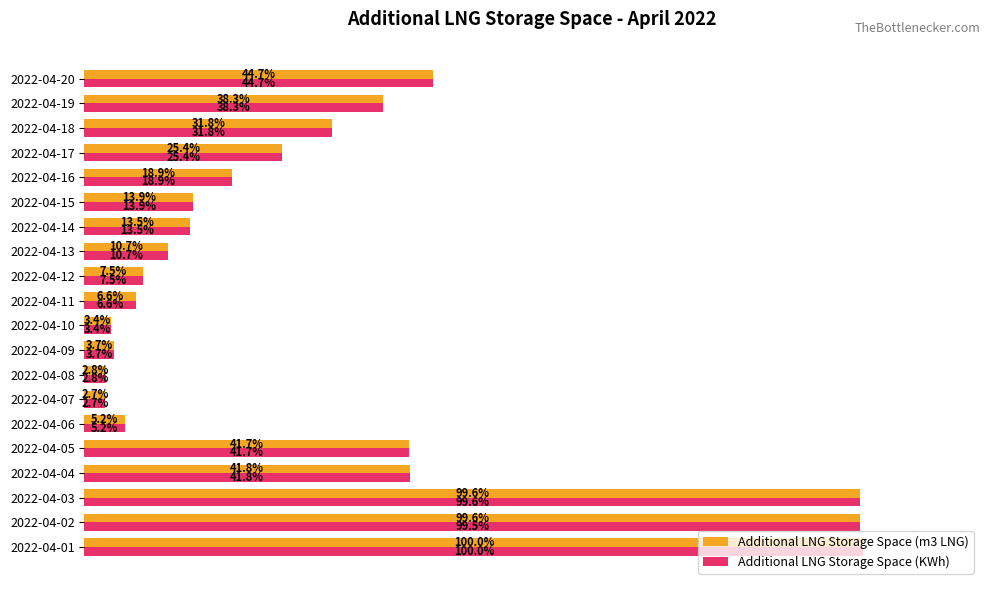

Which category has the highest value across all series?

2022-04-01